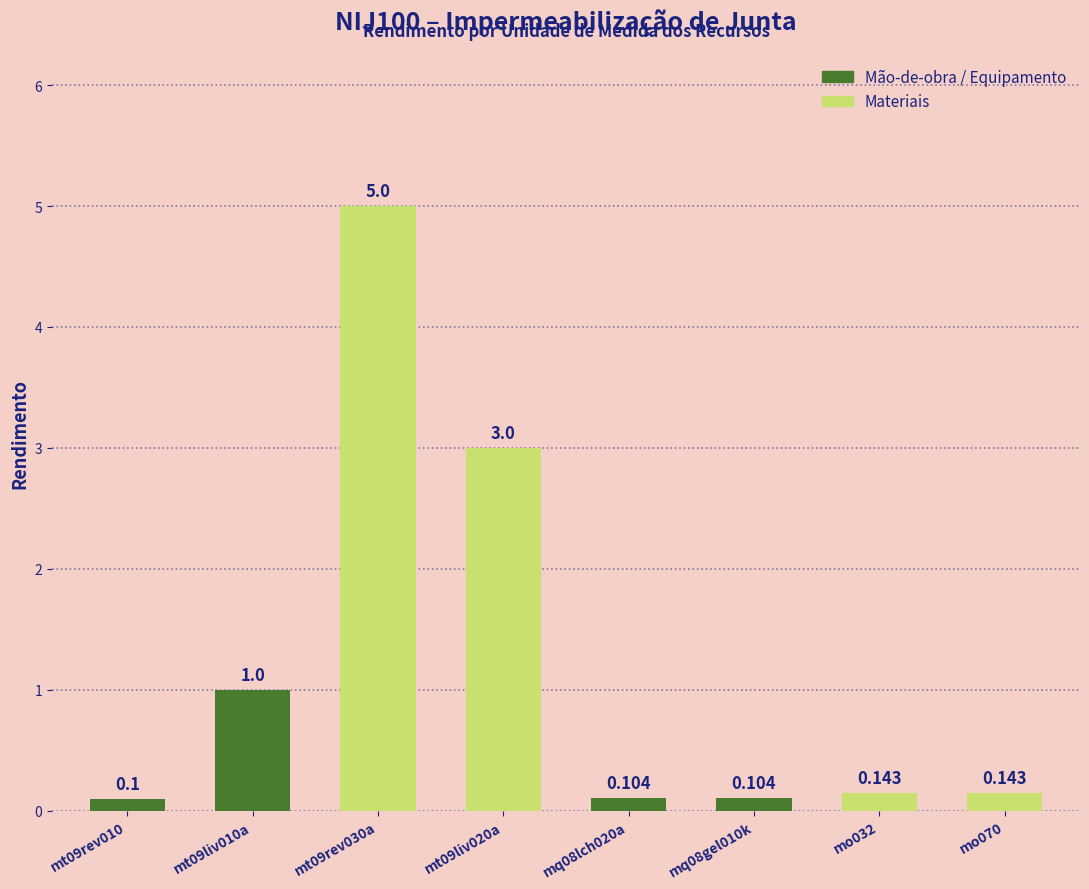

Read the value at mo032.

0.1